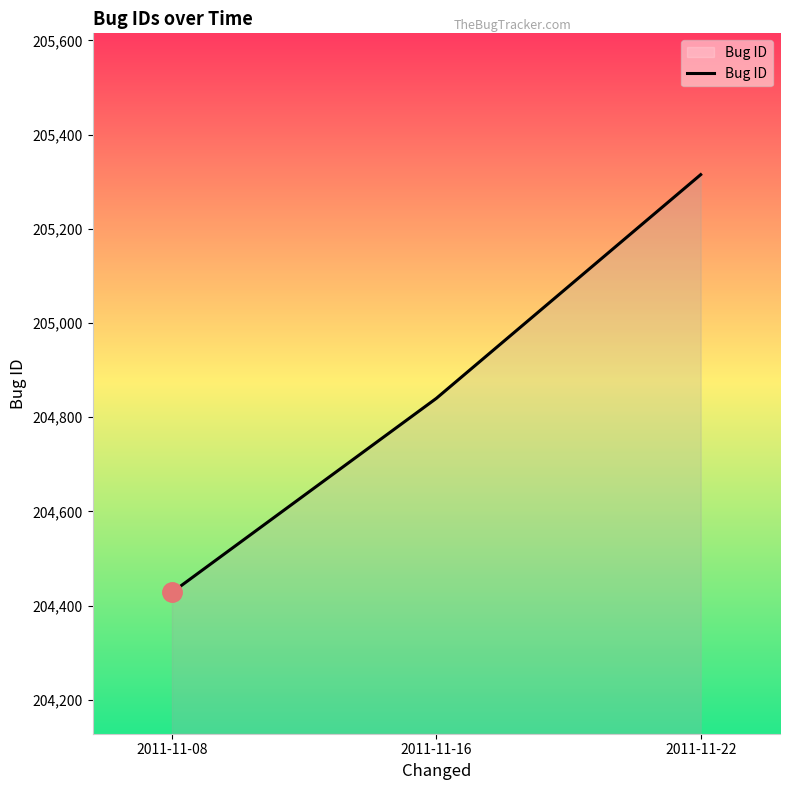

The value at 2011-11-08 is 107630. True or false?

False